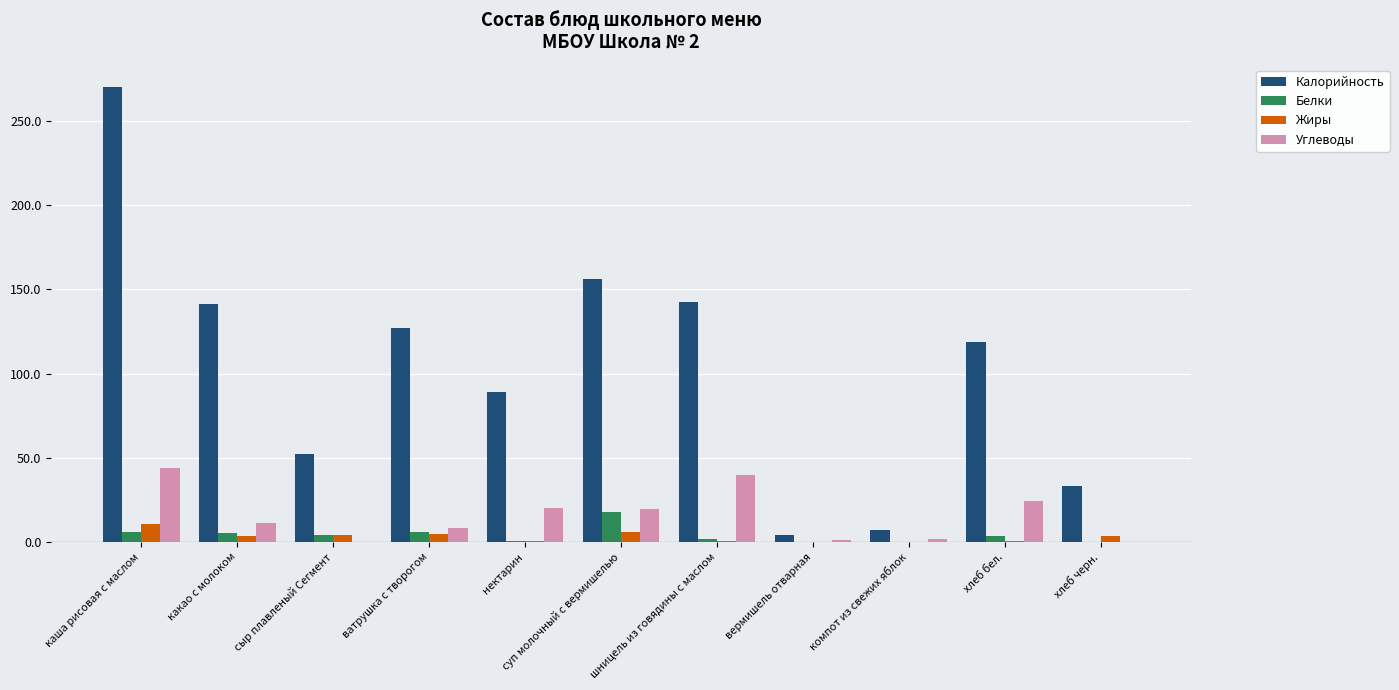

At which label does Калорийность first exceed 119?

каша рисовая с маслом